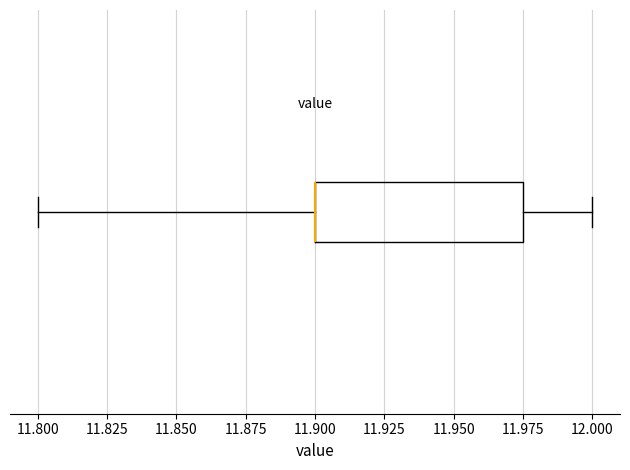

Read this box plot against the x-axis: the position of the median line, the range covered by the box, and the ends of both whiskers. The values are not printed on the chart, so give them approximately, as read against the axis.

median 11.900 (drawn on the box's left edge), box 11.900 to 11.975, whiskers 11.800 to 12.000